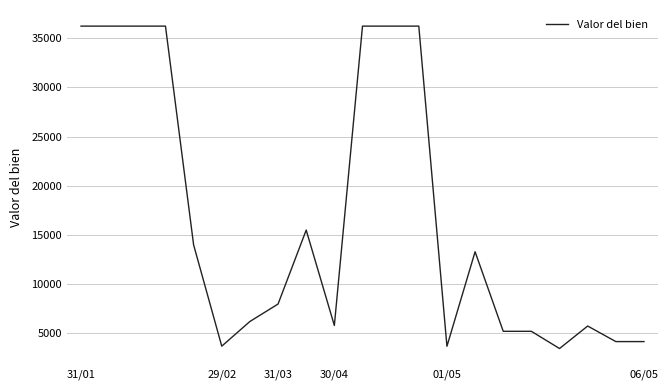

What is the difference between the maximum and minimum values?

32741.4